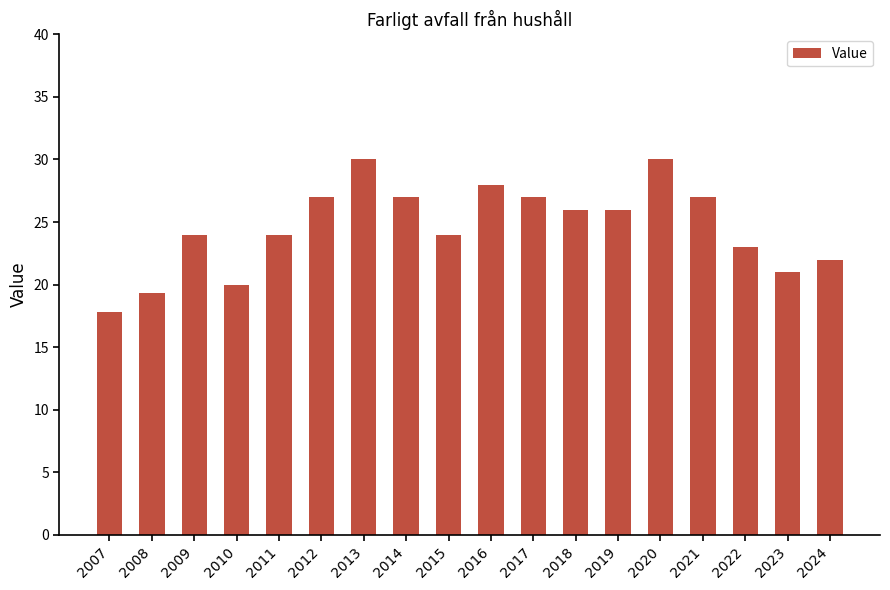

What is the value of the 7th bar from the left?

30.0